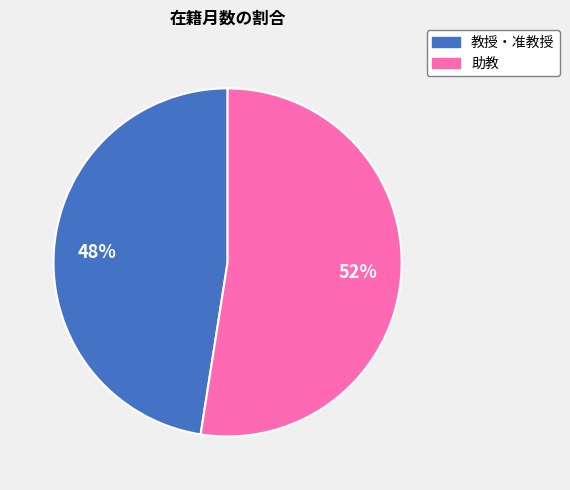

Is there any slice that represents more than half of the pie?

Yes